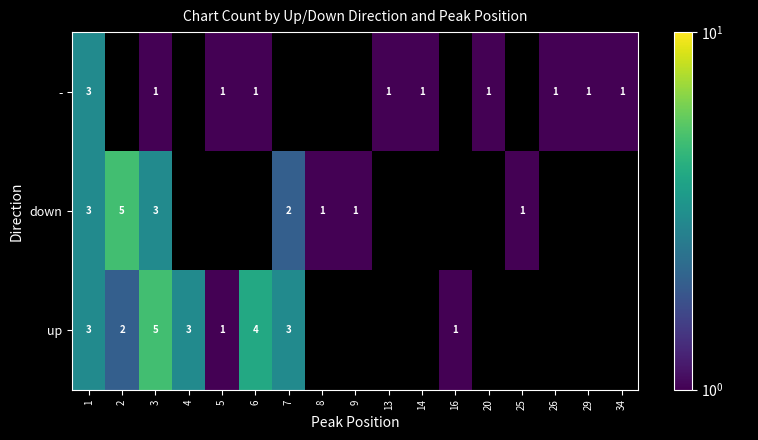

What is the total value across all series at 1?

9